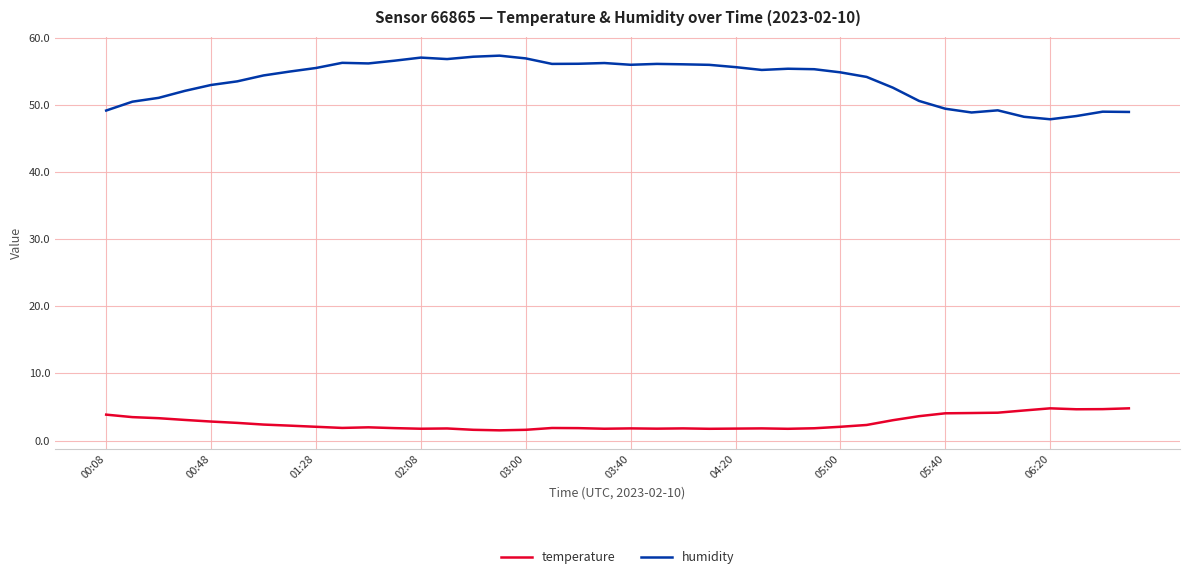

Rank the series by their average value, from highest to lowest.

humidity, temperature